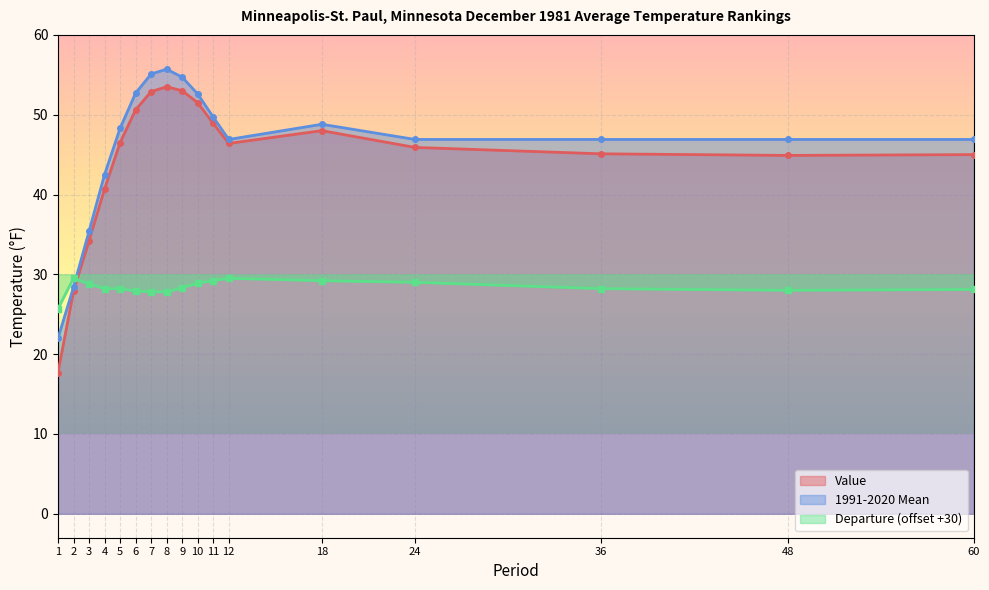

How many lines are shown in the chart?

3